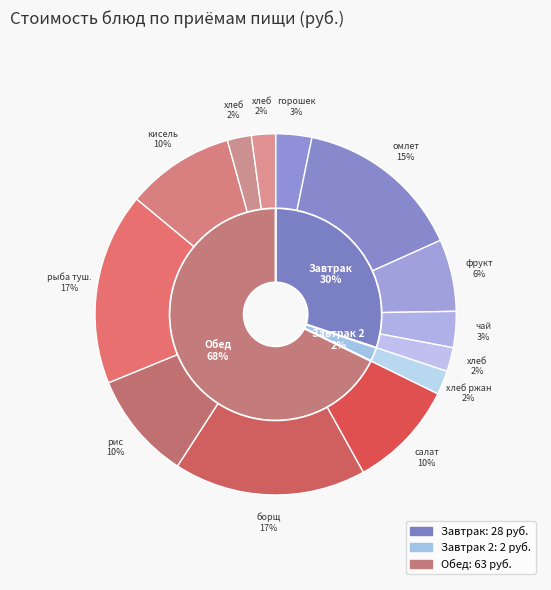

Combined, what portion of the pie is хлеб ржан and рыба туш.?

19.4%